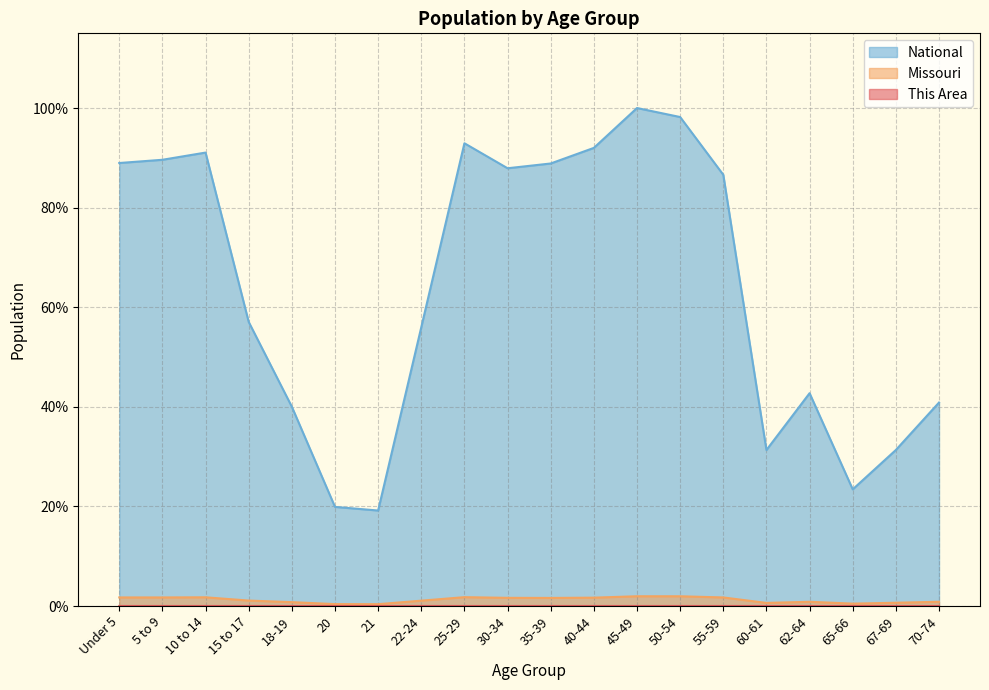

Reading left to right, list all the values displayed in this chart.

This Area: Under 5=0.0	5 to 9=0.0	10 to 14=0.0	15 to 17=0.0	18-19=0.0	20=0.0	21=0.0	22-24=0.0	25-29=0.0	30-34=0.0	35-39=0.0	40-44=0.0	45-49=0.0	50-54=0.0	55-59=0.0	60-61=0.0	62-64=0.0	65-66=0.0	67-69=0.0	70-74=0.0
Missouri: Under 5=1.7	5 to 9=1.7	10 to 14=1.7	15 to 17=1.1	18-19=0.8	20=0.4	21=0.4	22-24=1.1	25-29=1.8	30-34=1.6	35-39=1.6	40-44=1.7	45-49=2.0	50-54=2.0	55-59=1.7	60-61=0.6	62-64=0.8	65-66=0.5	67-69=0.7	70-74=0.9
National: Under 5=89.0	5 to 9=89.6	10 to 14=91.1	15 to 17=57.0	18-19=40.0	20=19.9	21=19.2	22-24=56.0	25-29=92.9	30-34=87.9	35-39=88.9	40-44=92.0	45-49=100.0	50-54=98.2	55-59=86.6	60-61=31.3	62-64=42.7	65-66=23.4	67-69=31.3	70-74=40.9